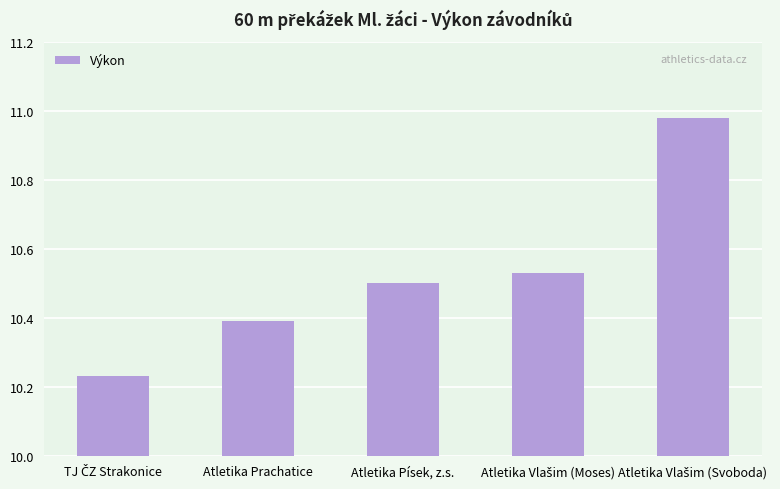

What is the sum of all values?

52.6